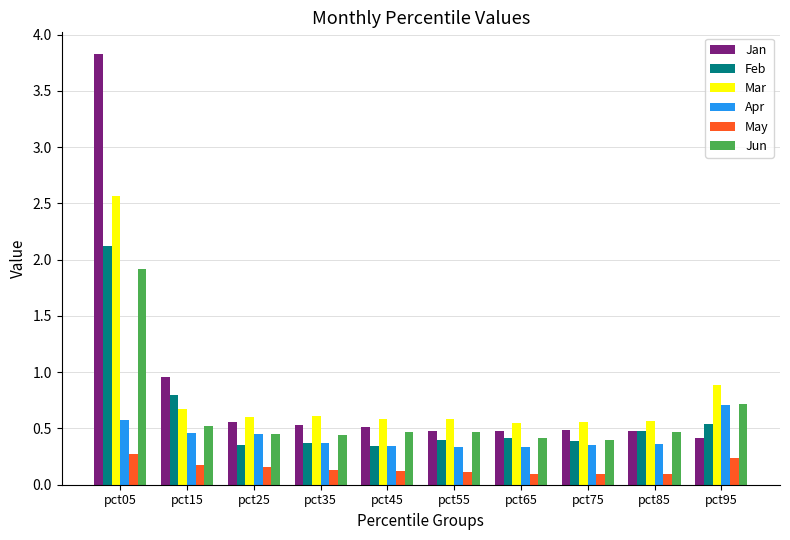

Rank the series by their maximum value, from lowest to highest.

May, Apr, Jun, Feb, Mar, Jan